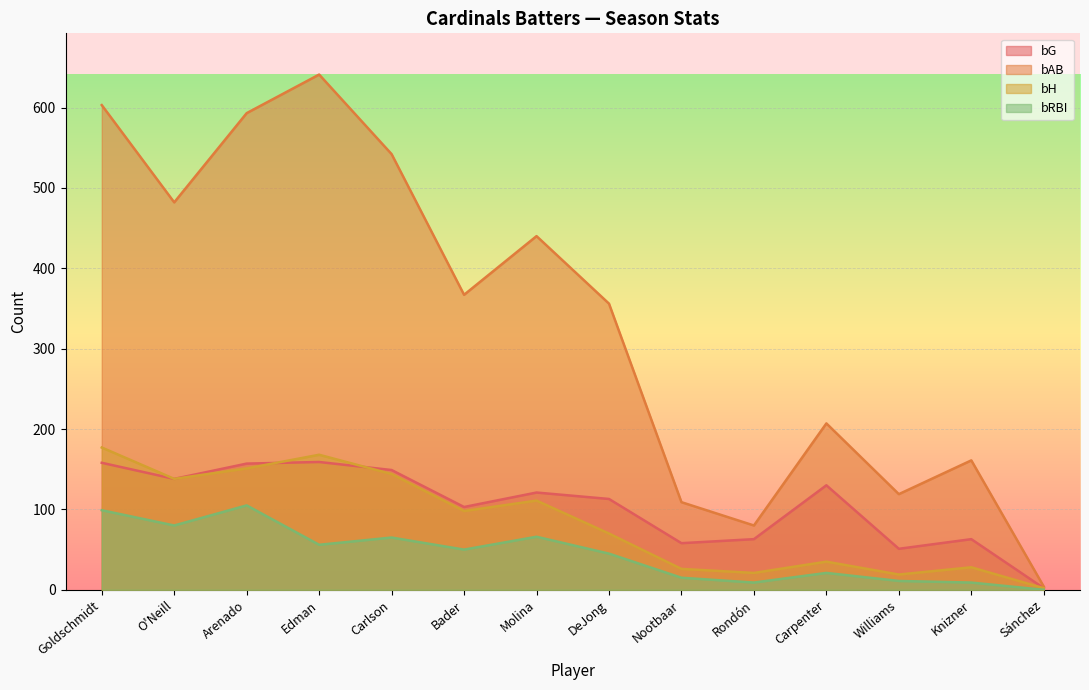

True or false: bG and bRBI intersect in this chart.

False